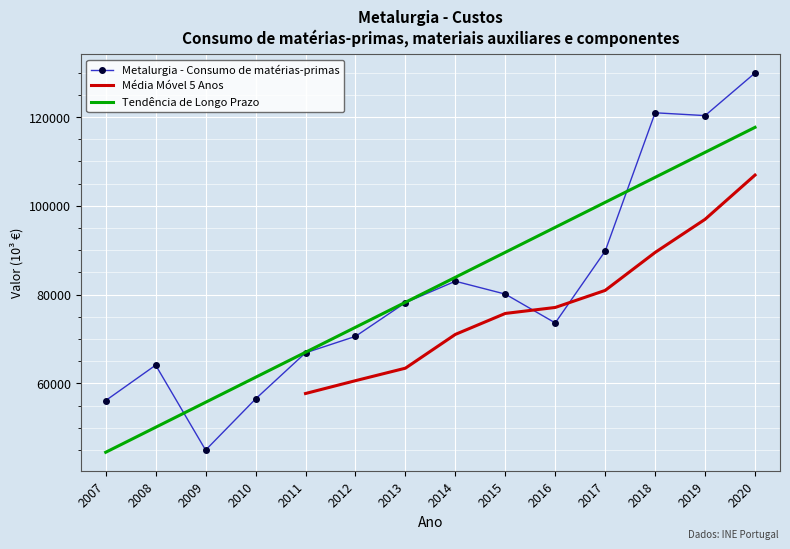

What is the sum of the Metalurgia - Consumo de matérias-primas values at 2012 and 2015?

150711.1